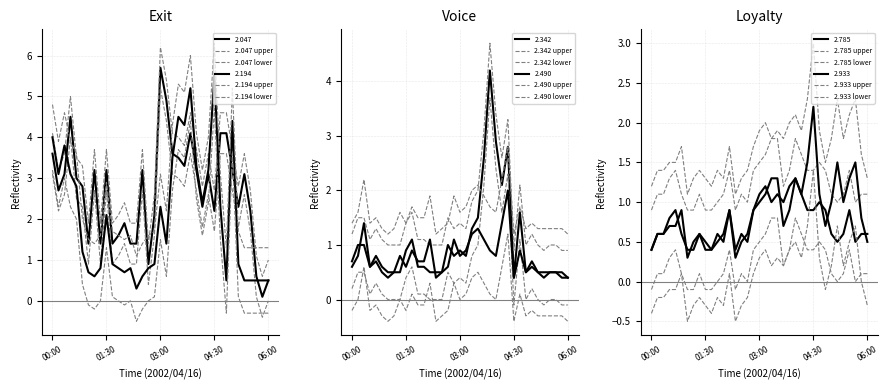

Is the value of 2.047 at 03:50 greater than the value of 2.933 at 04:40?

Yes